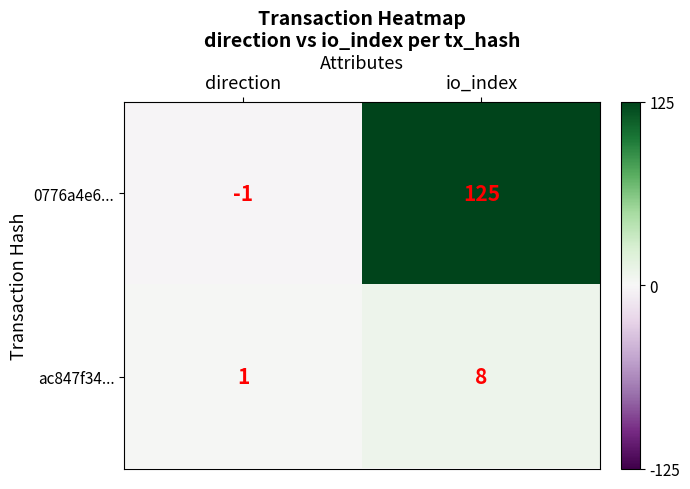

Which label corresponds to the largest value in the chart?

io_index